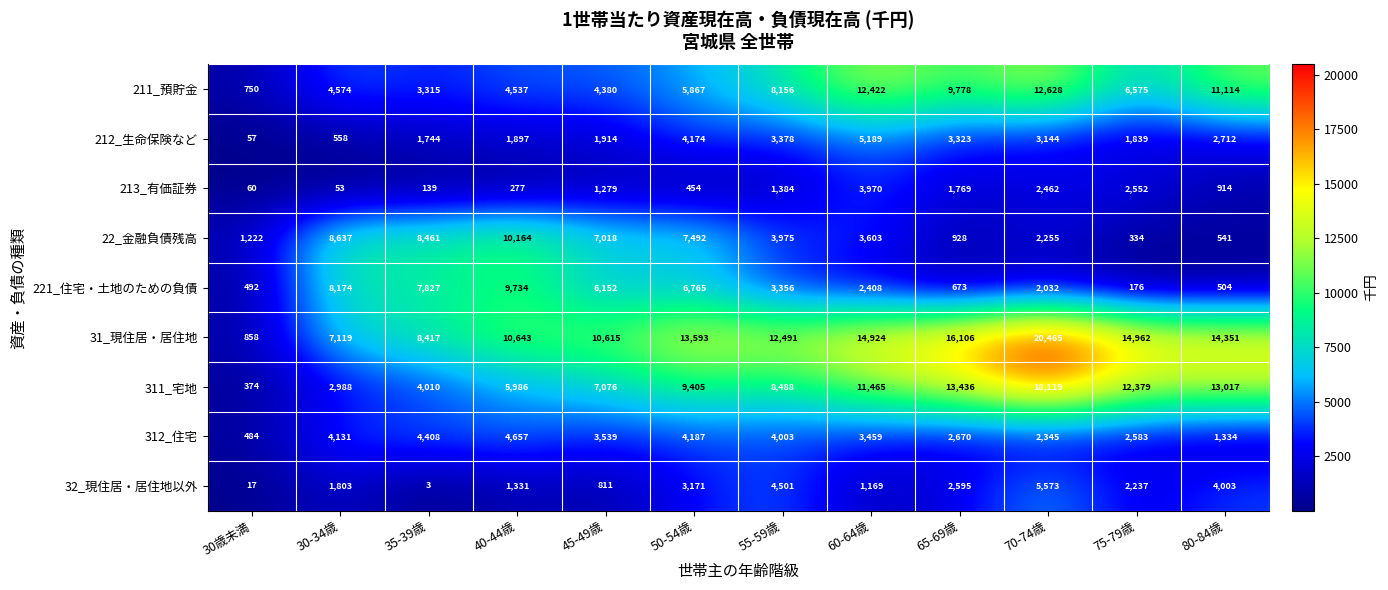

What is the minimum value for 22_金融負債残高?

334